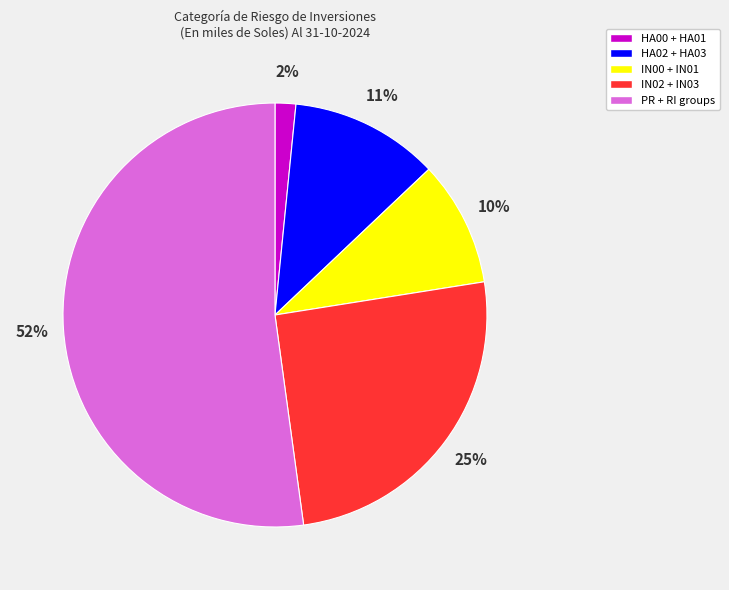

To the nearest percent, what percentage of the pie is HA02 + HA03?

11%